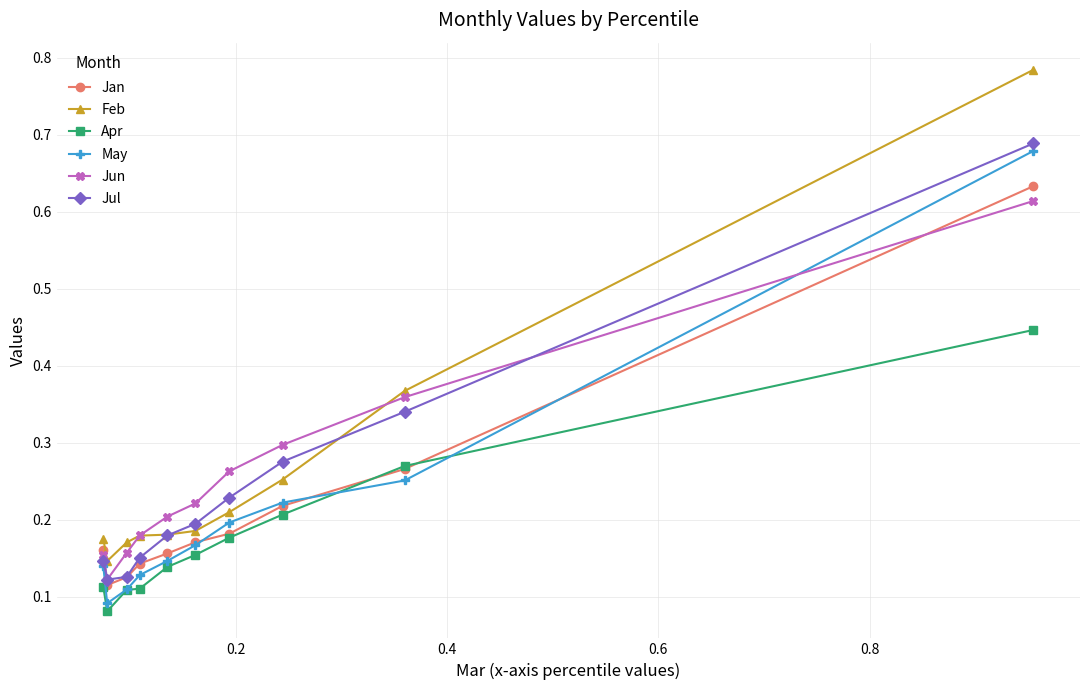

Count the Jun values in the range 0 to 1.

10